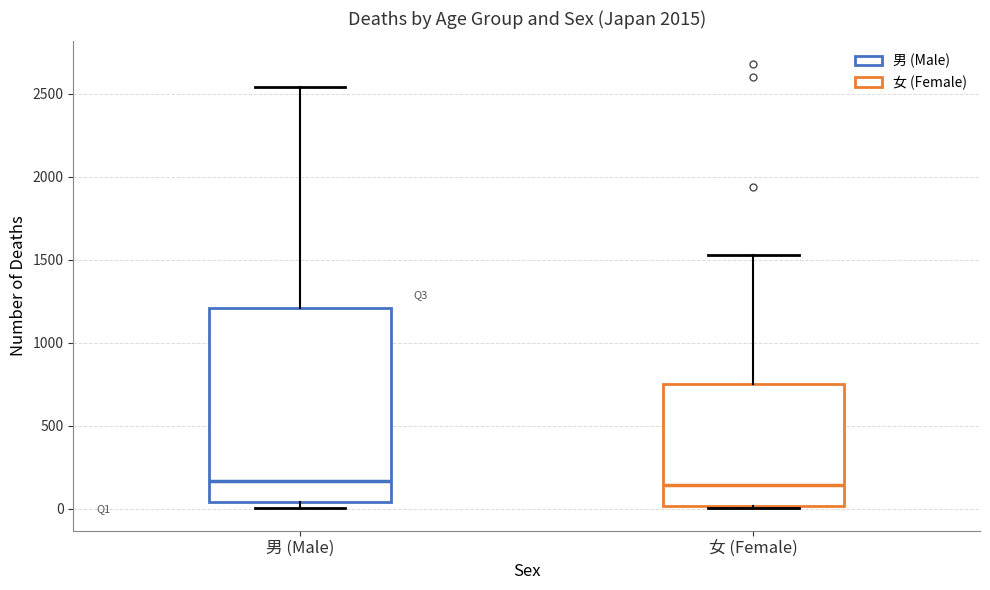

Where is the lower edge of the box for 男 (Male) on the y-axis? The values are not printed on the chart, so give them approximately, as read against the axis.

50